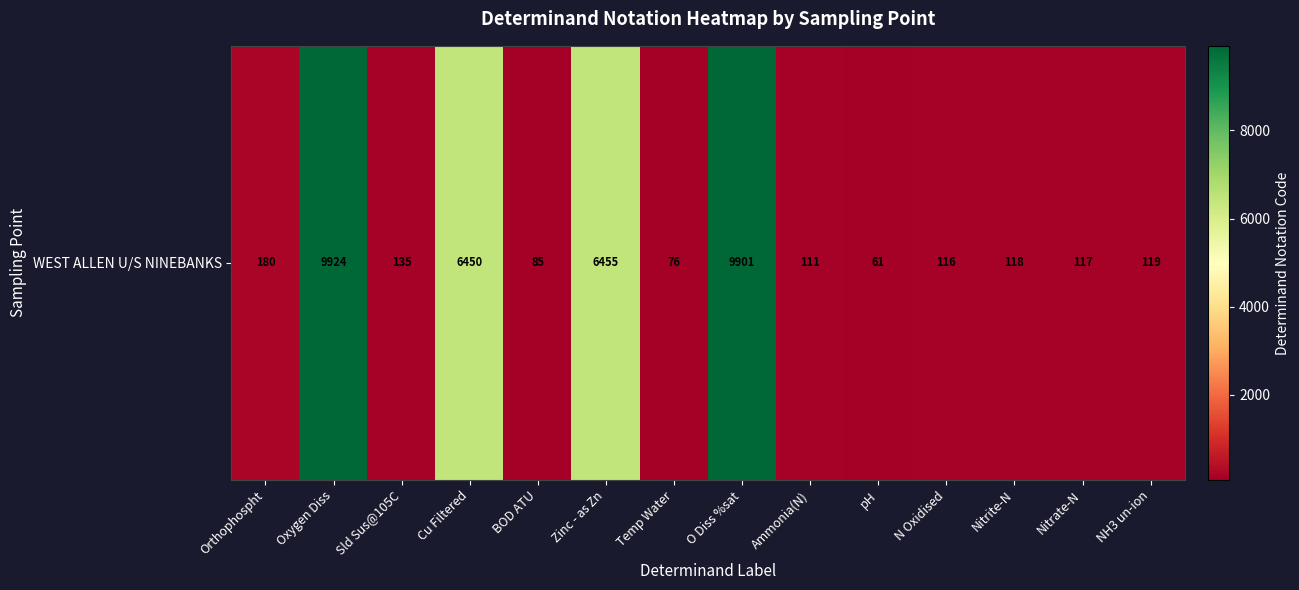

At which category does the chart reach its minimum across all series?

pH